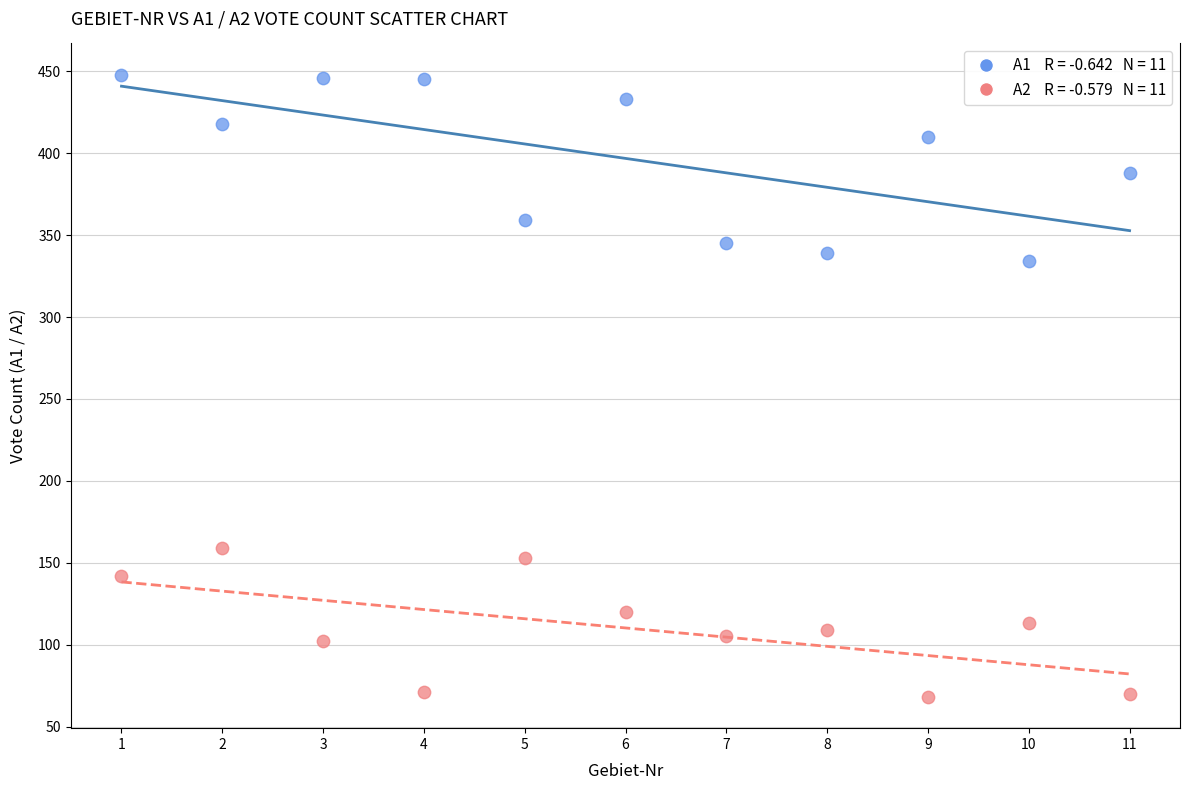

Across all data points, what is the range of X values (max minus min)?

10